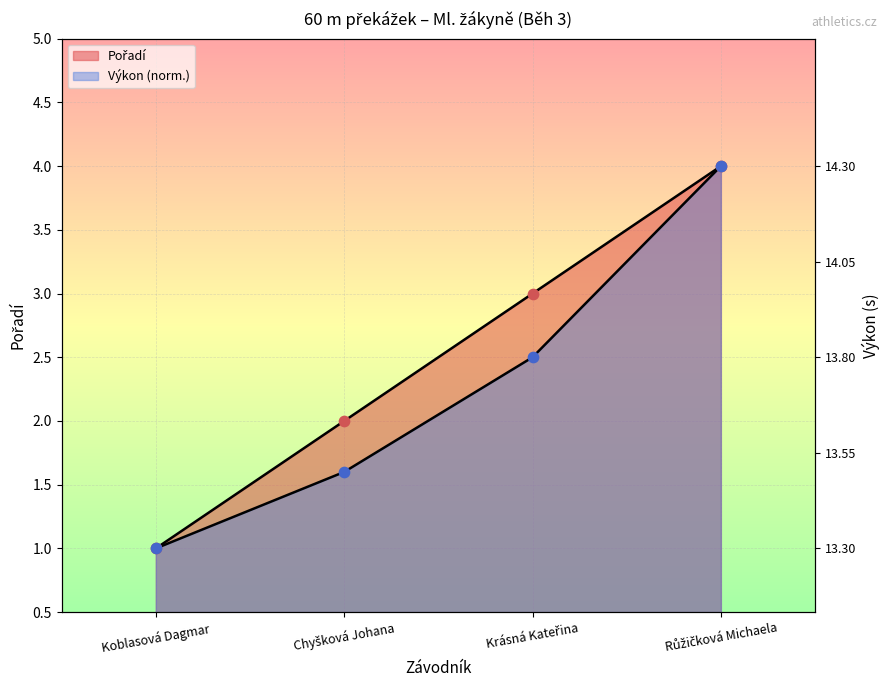

What are all the series names shown in the legend?

Pořadí, Výkon